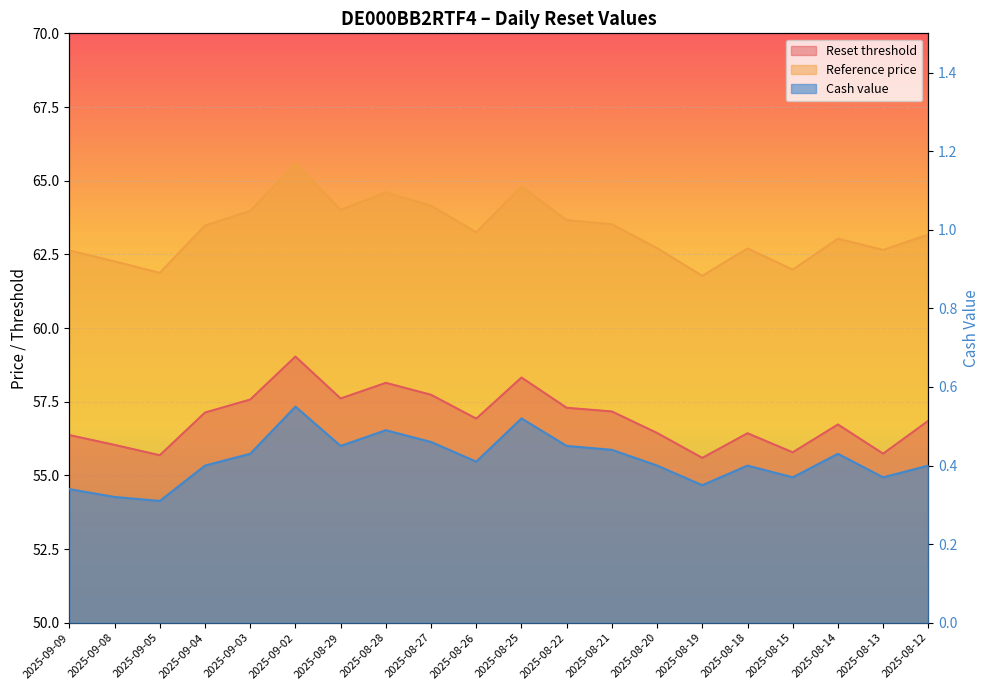

At which label is Cash value closest to 0?

2025-09-05